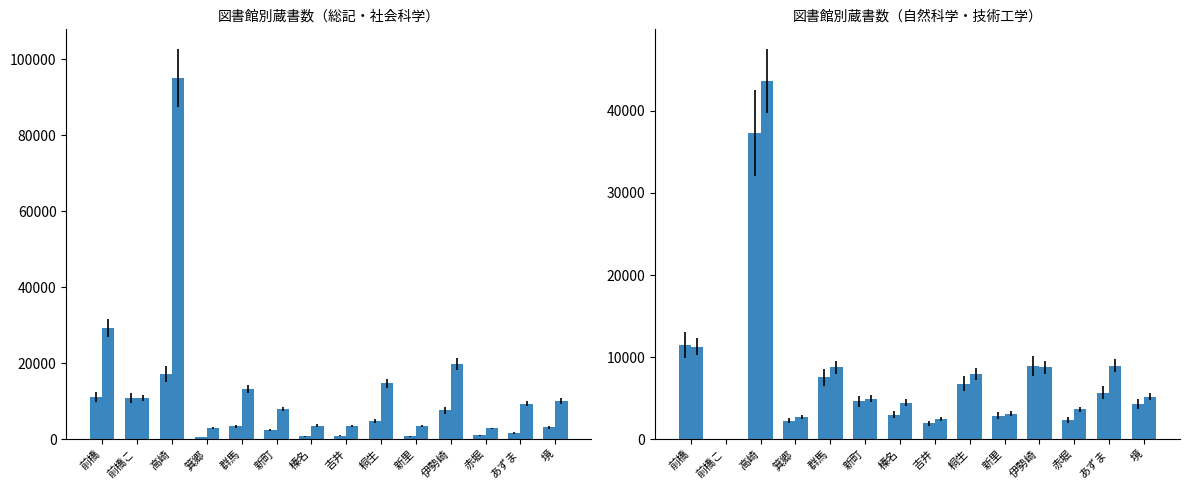

Which label corresponds to the smallest value in the chart?

前橋こ